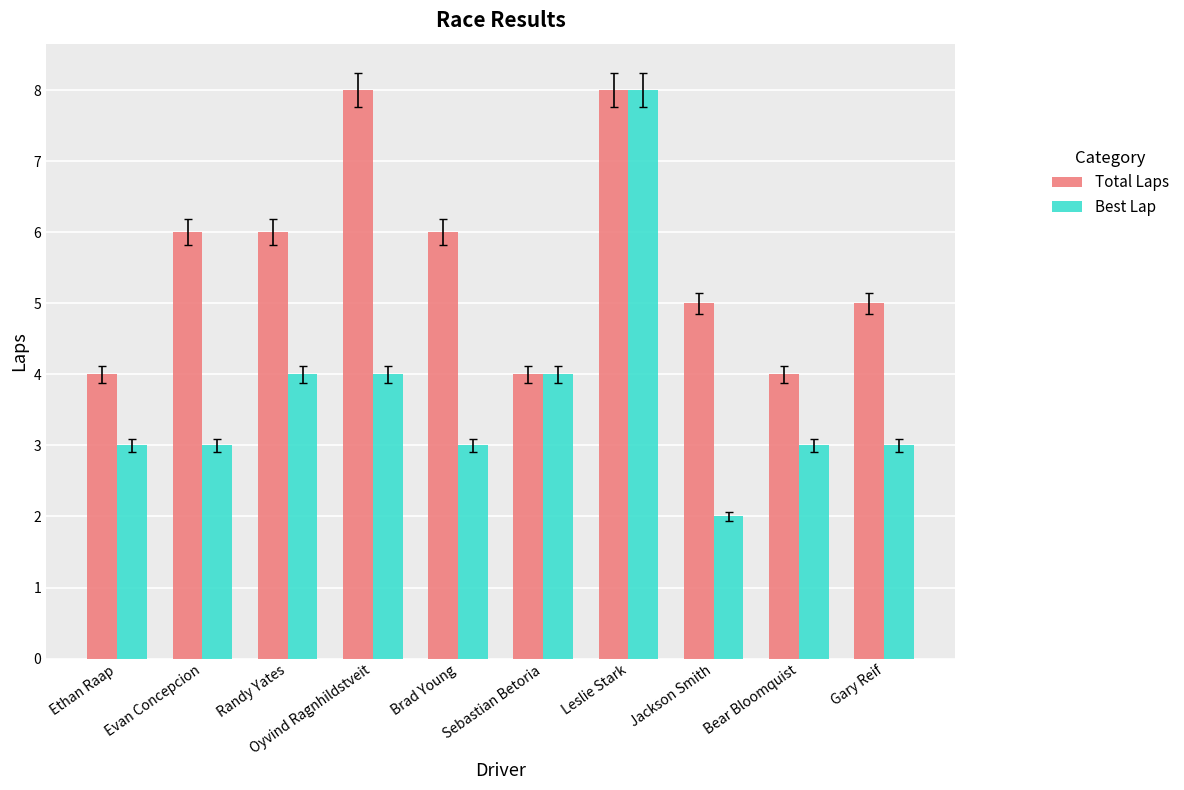

At which category is the sum across all series the highest?

Leslie Stark